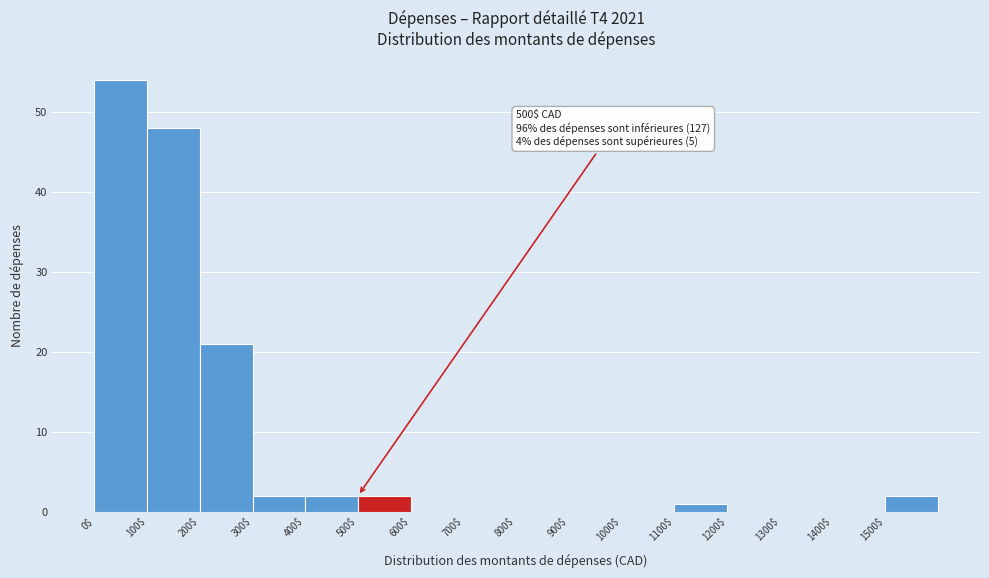

Over which range of the x-axis is the bar tallest?

0 to 100